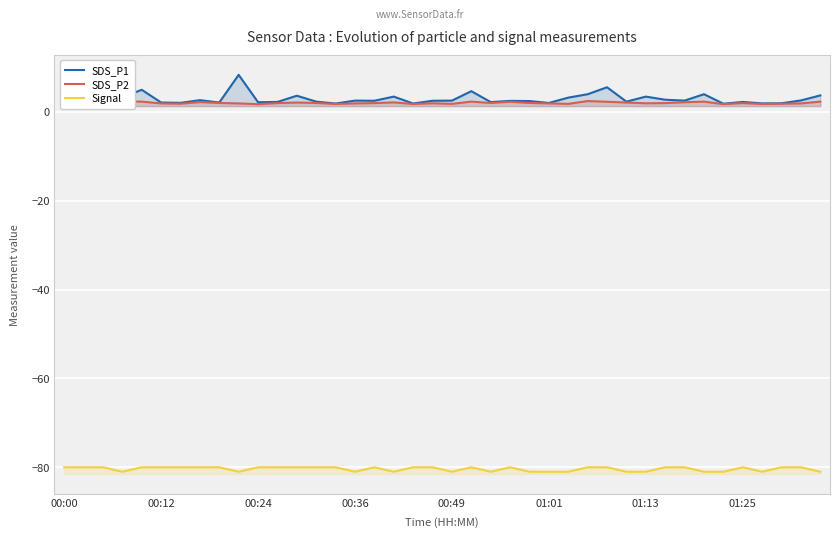

What is the difference between the highest and lowest values at 34?

82.8